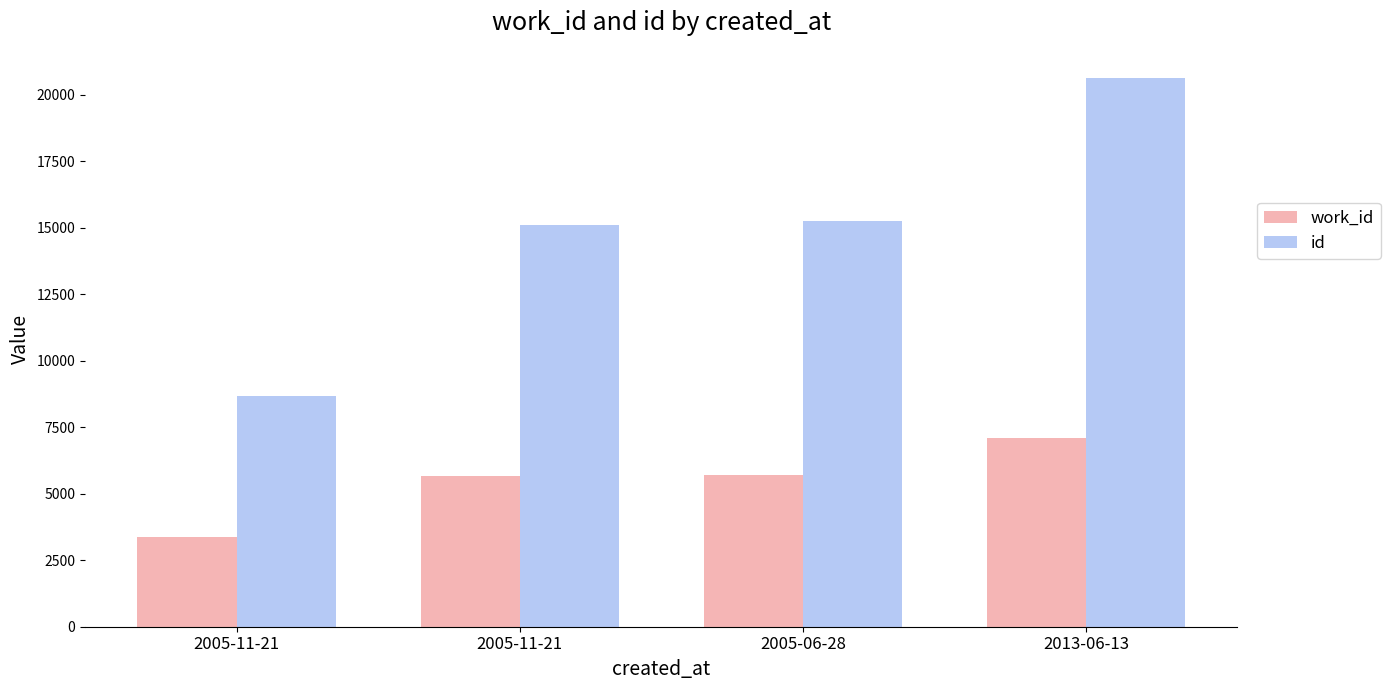

What is the spread (max minus min) of values at 2005-11-21?

5278